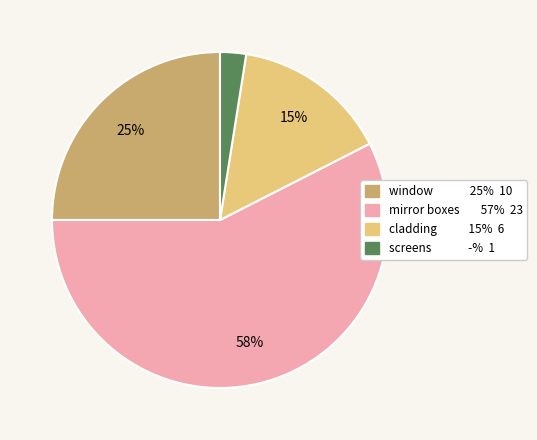

Rank the categories by value from highest to lowest.

mirror boxes, window, cladding, screens